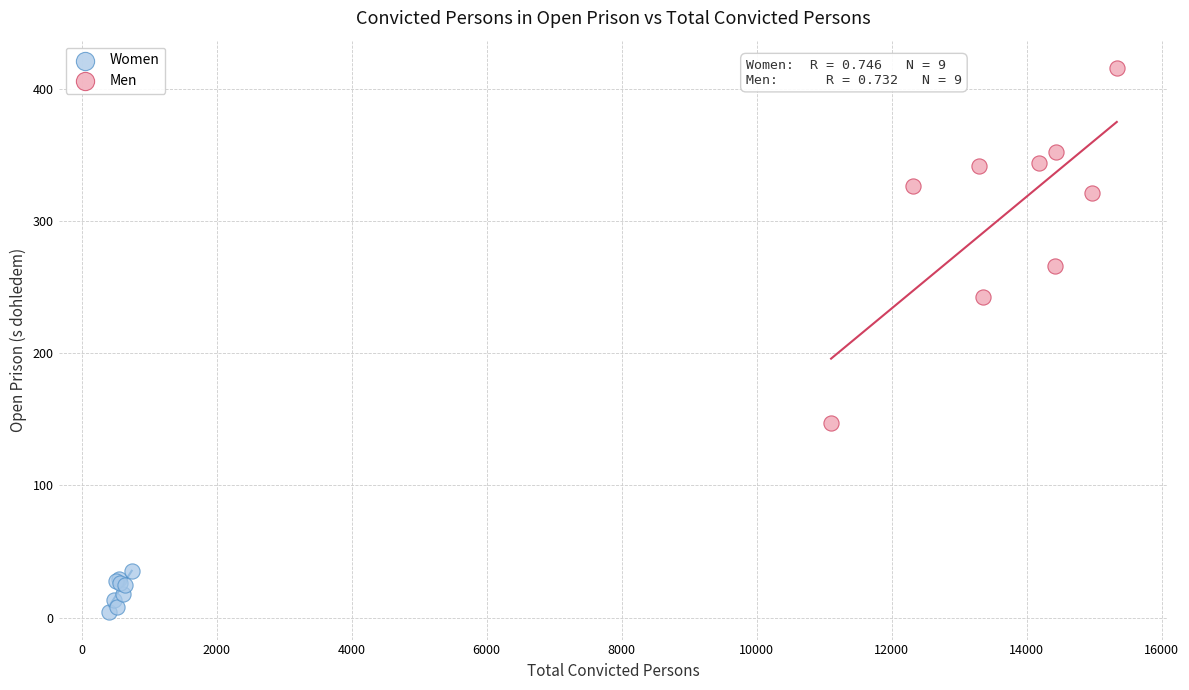

Which series contains the lowest Y value?

Women